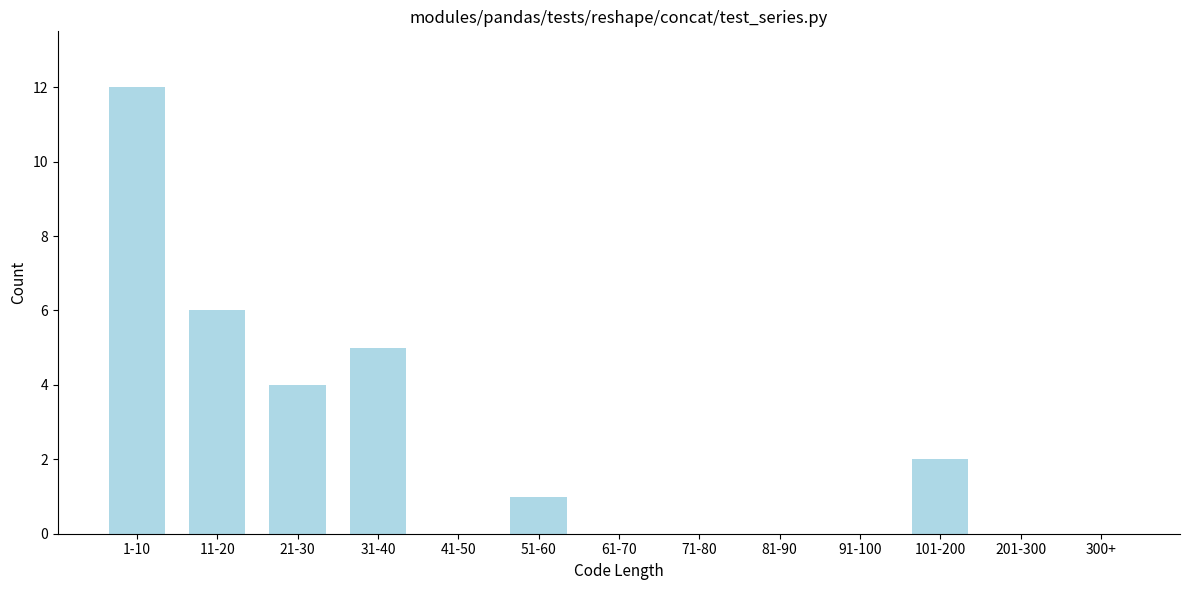

Reading left to right, list all the values displayed in this chart.

1-10=12	11-20=6	21-30=4	31-40=5	41-50=0	51-60=1	61-70=0	71-80=0	81-90=0	91-100=0	101-200=2	201-300=0	300+=0